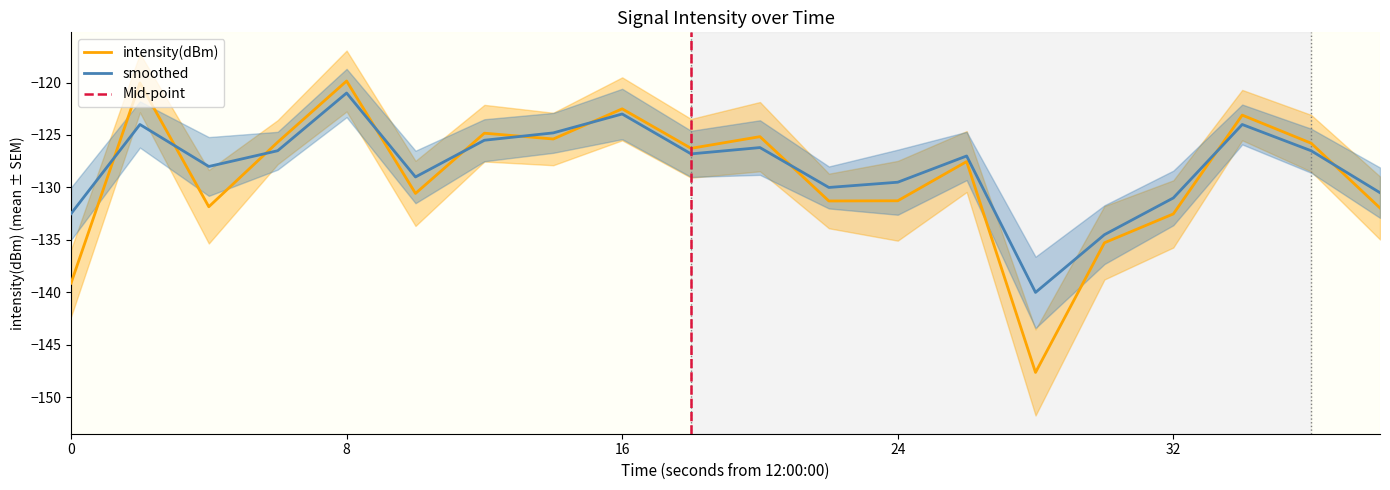

Reading left to right, list all the values displayed in this chart.

intensity(dBm): -139.1	-120.0	-131.8	-125.7	-119.9	-130.6	-124.8	-125.4	-122.5	-126.3	-125.2	-131.3	-131.3	-127.5	-147.6	-135.3	-132.5	-123.1	-125.8	-132.0
smoothed: -132.5	-124.0	-128.0	-126.5	-121.0	-129.0	-125.5	-124.8	-123.0	-126.8	-126.2	-130.0	-129.5	-127.0	-140.0	-134.5	-131.0	-124.0	-126.5	-130.5